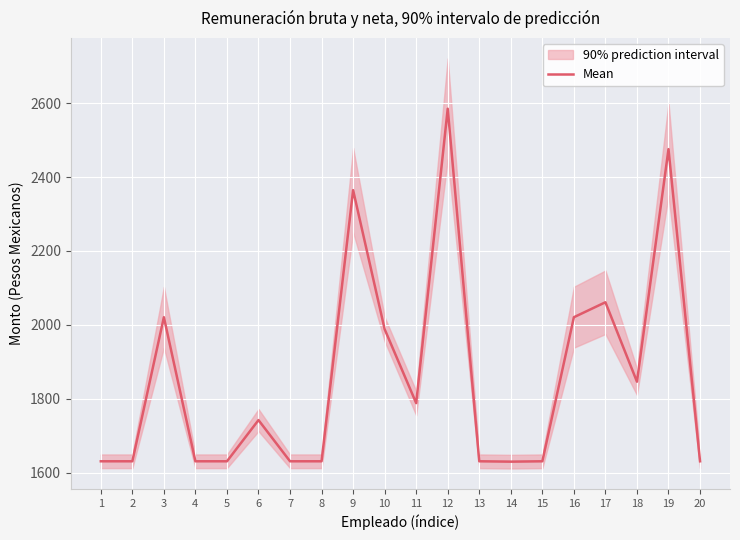

List the labels in order of value, smallest first.

14, 1, 2, 4, 5, 7, 8, 13, 15, 20, 6, 11, 18, 10, 3, 16, 17, 9, 19, 12